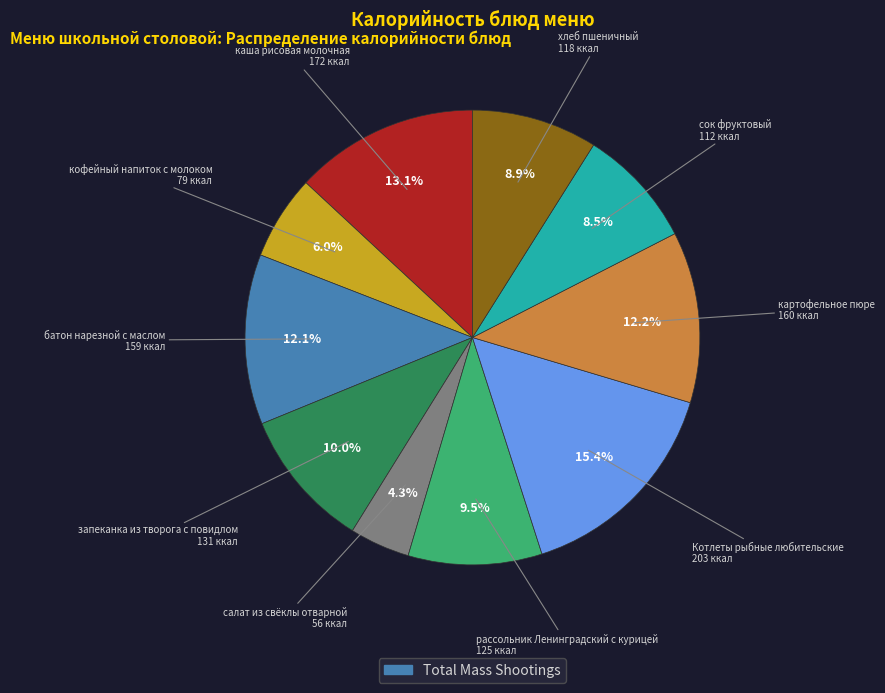

Is there a majority slice in this chart?

No